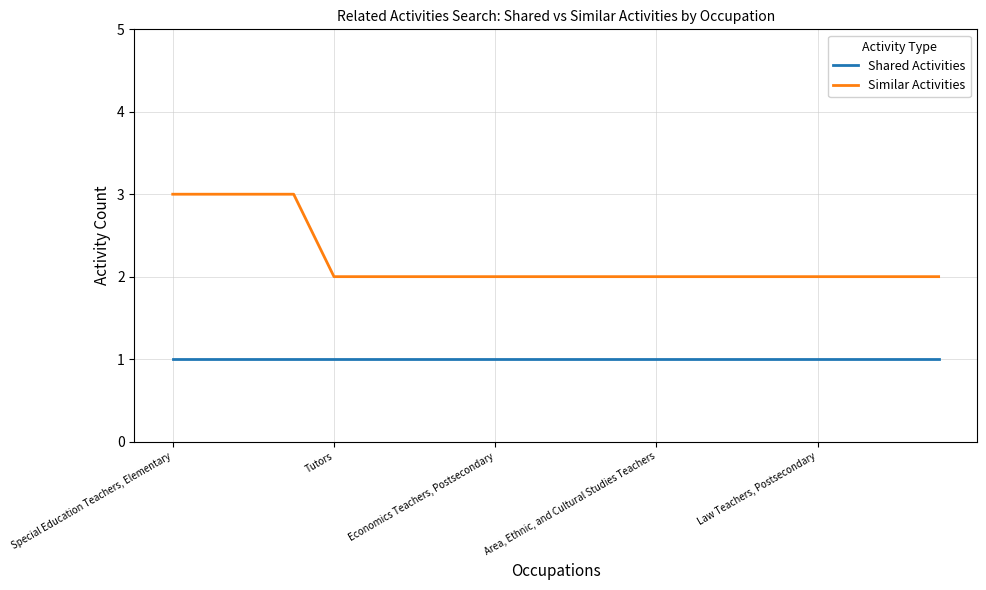

How many lines are shown in the chart?

2